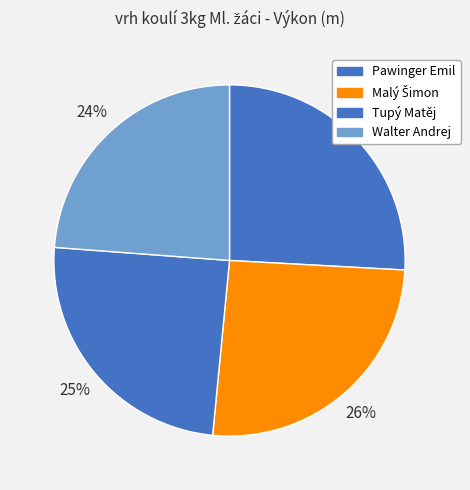

To the nearest percent, what portion does Tupý Matěj represent?

25%